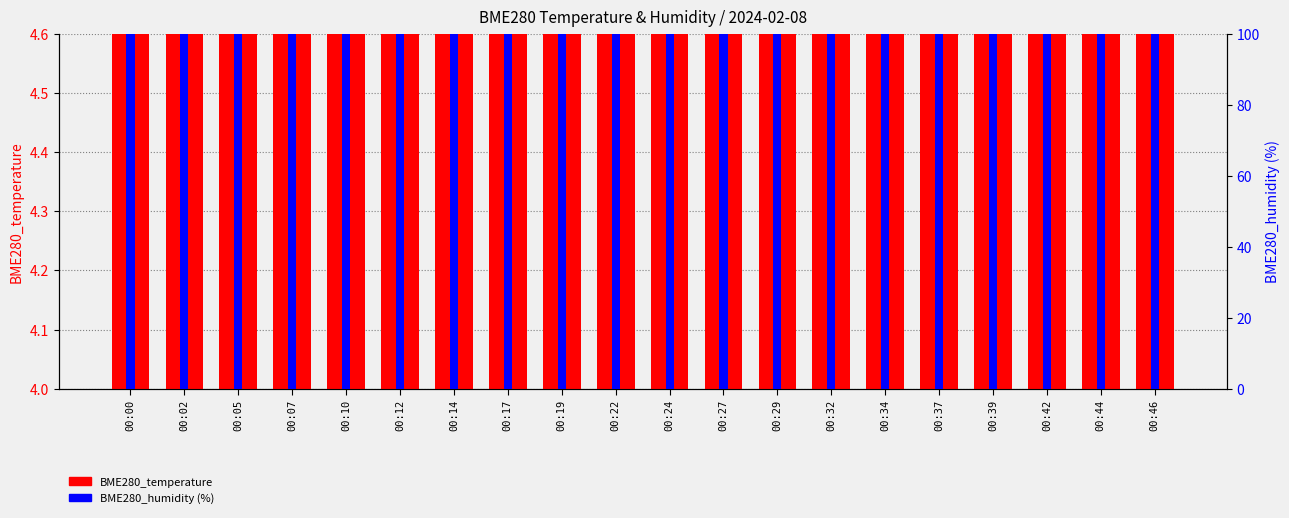

Is it true that BME280_humidity equals 58.9 at 00:00?

False